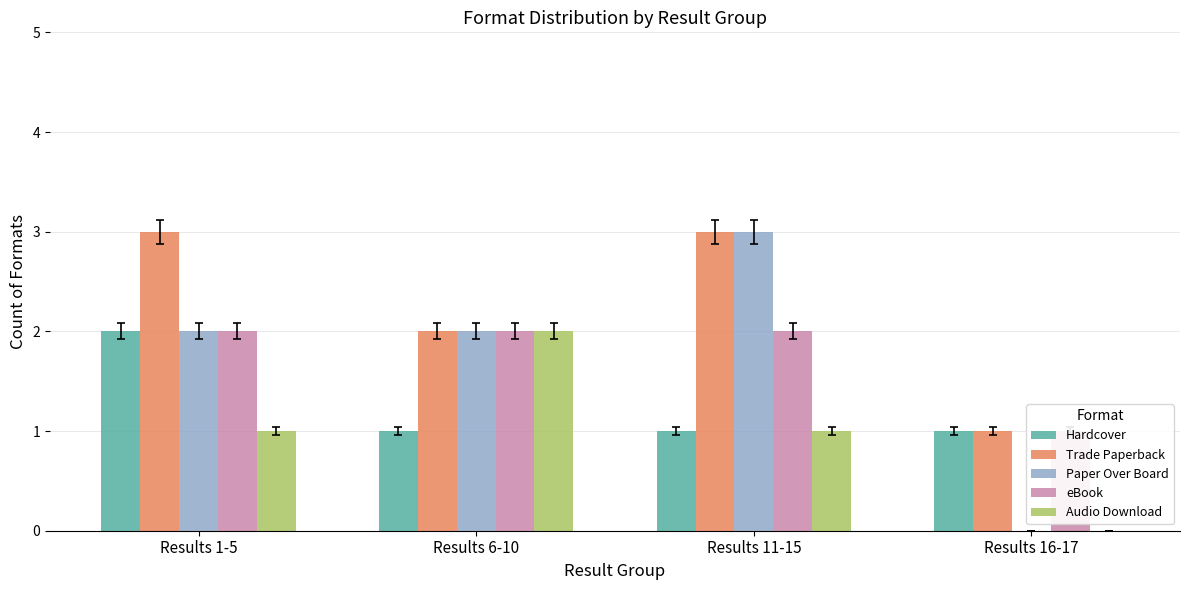

True or false: Paper Over Board has a value of 0 at Results 16-17.

True